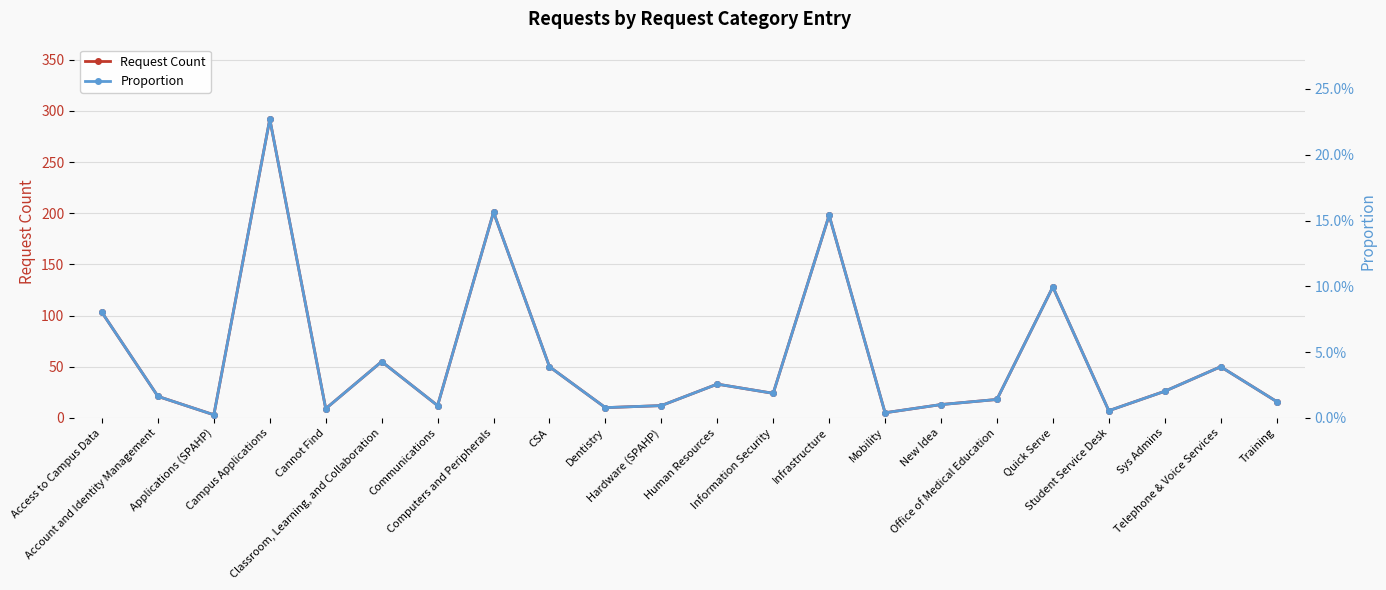

What is the sum of all Request Count values?

1286